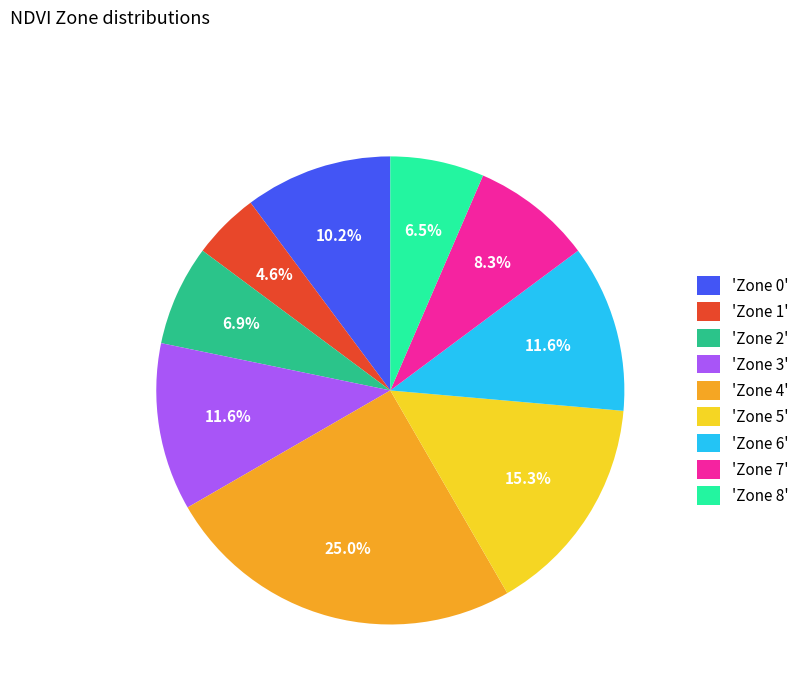

Is there any slice that represents more than half of the pie?

No